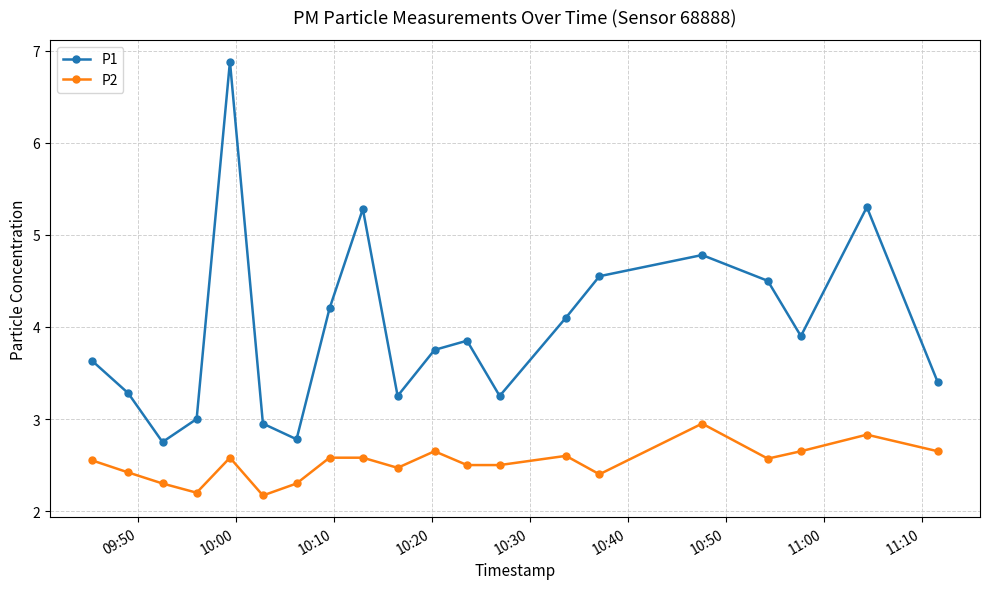

Which series has the largest total across all categories?

P1